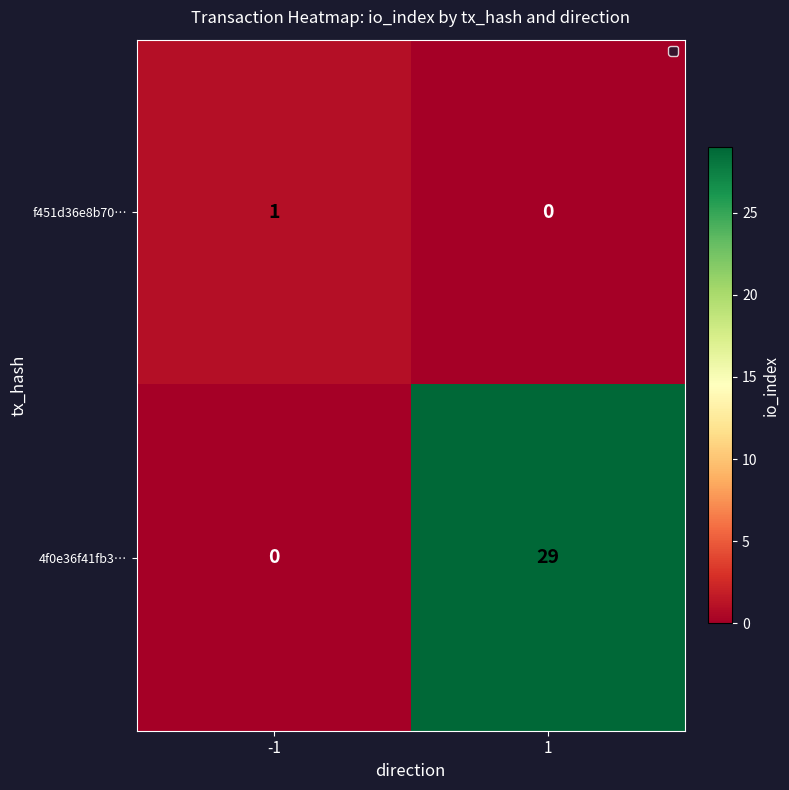

What is the difference between the highest and lowest values at 1?

29